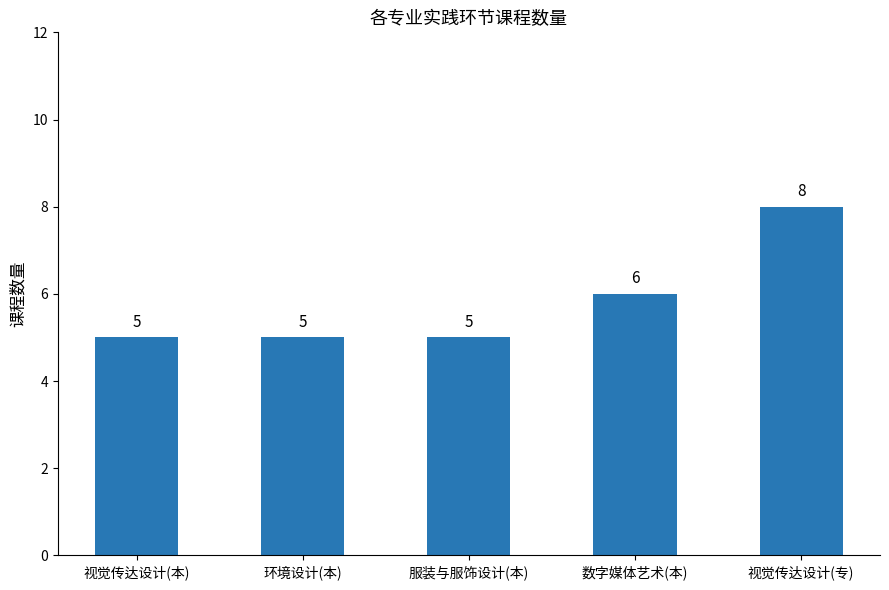

Is it true that the value at 环境设计(本) is 9?

False